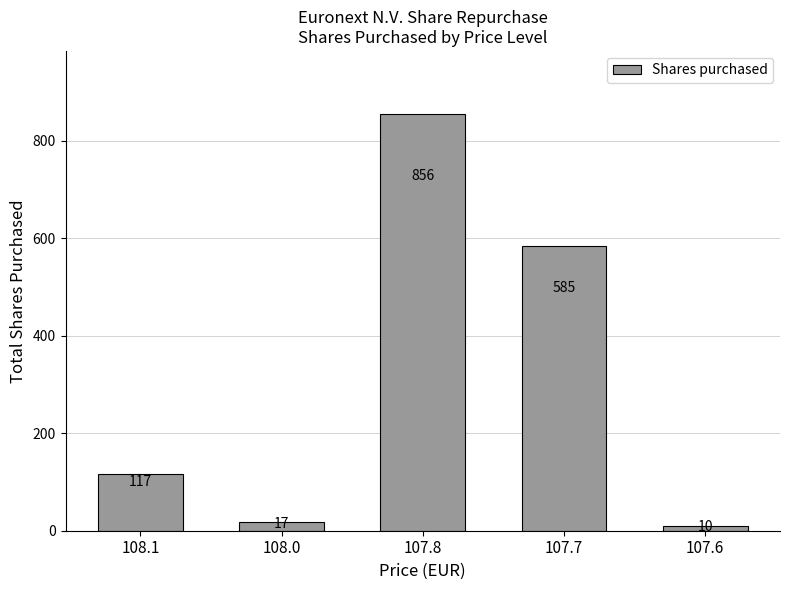

How many data points does each series have?

5